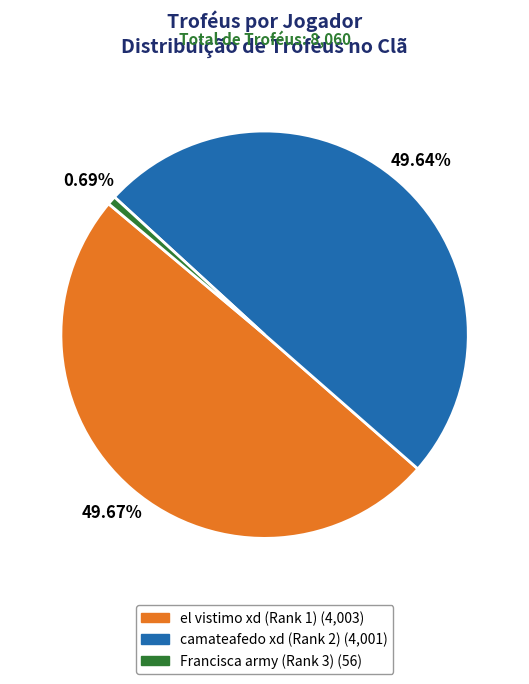

Does Francisca army (Rank 3) account for over 50% of the chart?

No